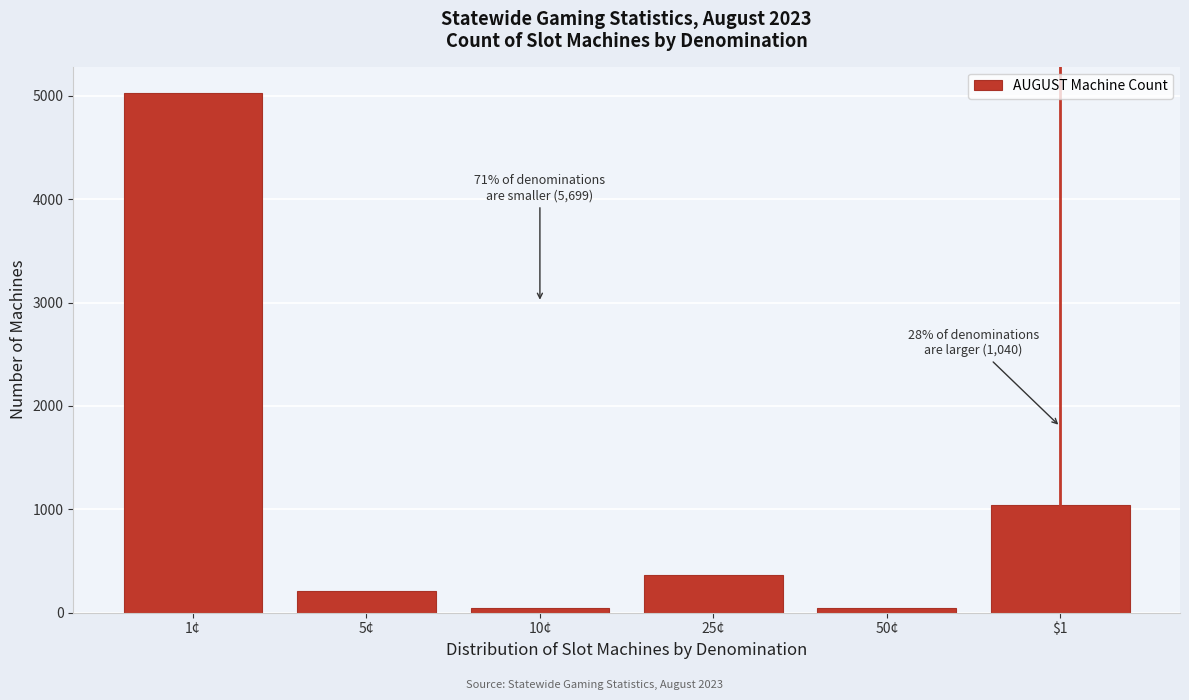

What is the sum of all values?

6739